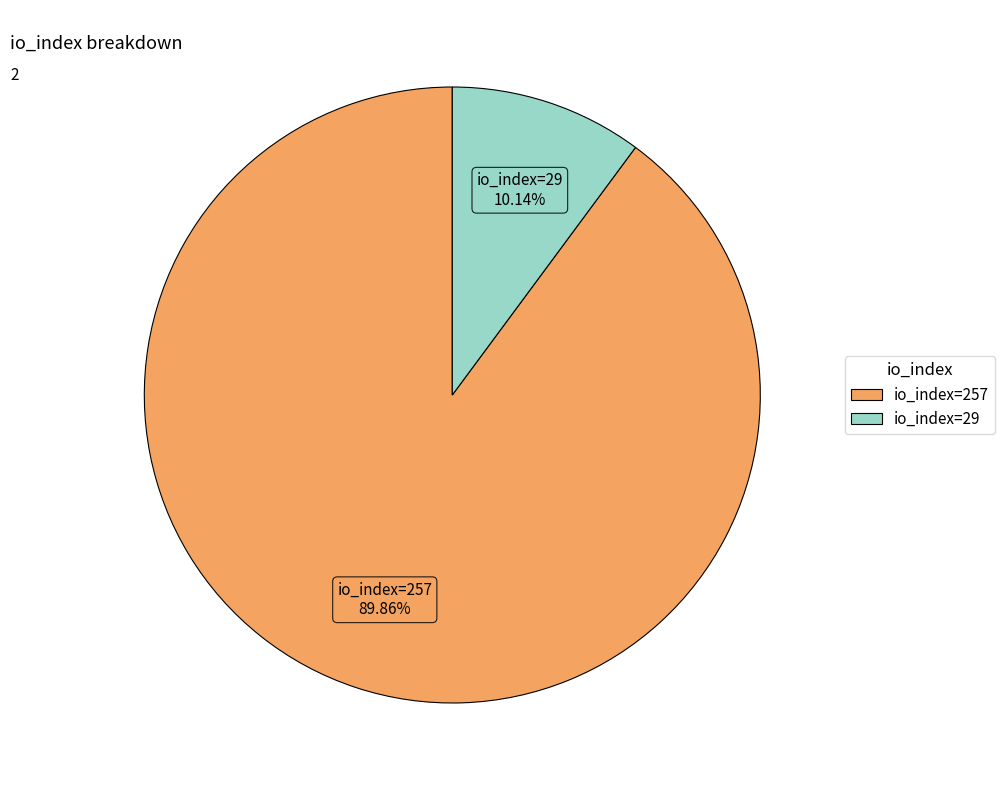

To the nearest percent, what is the average slice percentage?

50%